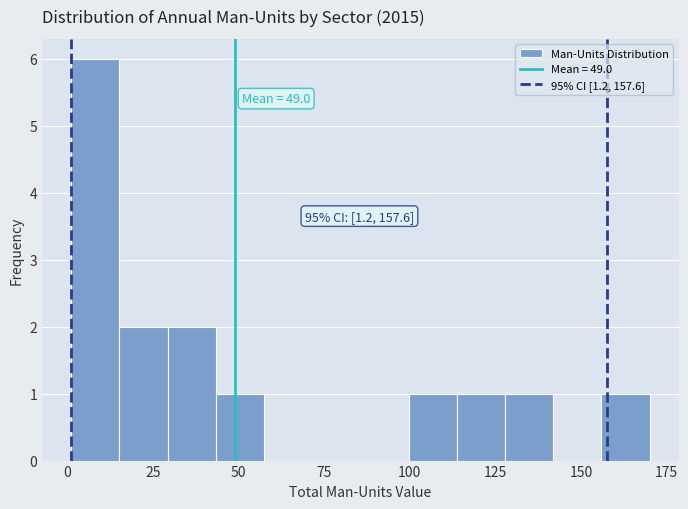

Around what value on the x-axis is the tallest bar? Give the approximate position of its centre, as read against the axis.

10